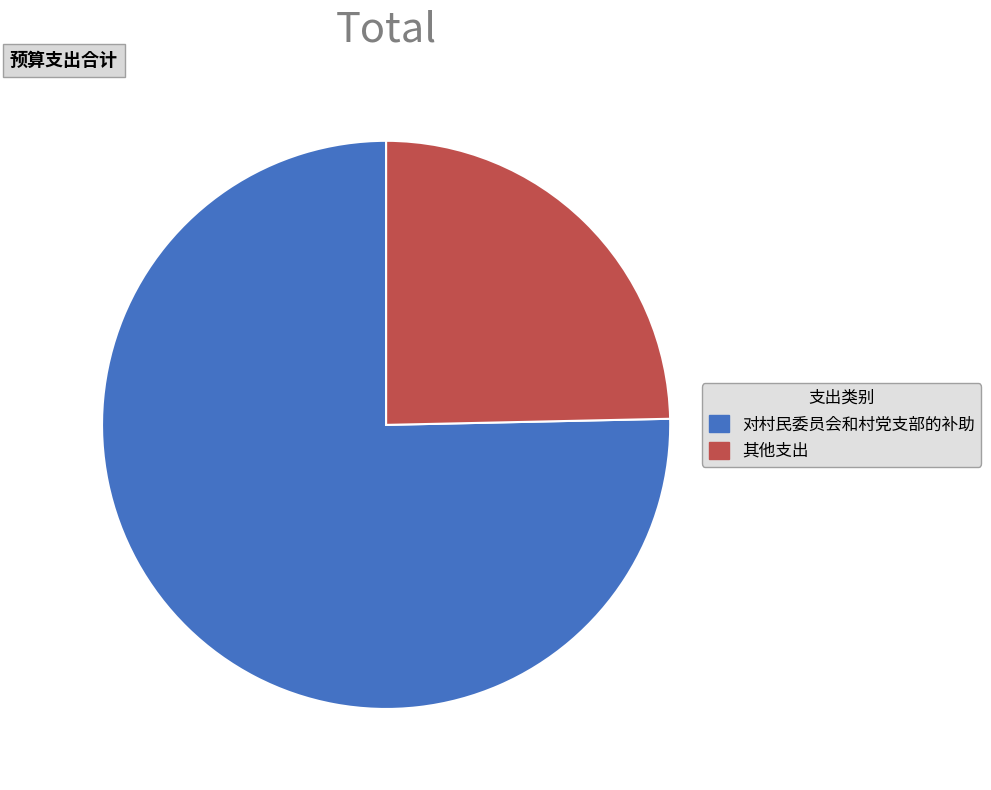

What is the ratio of the value at 其他支出 to the value at 对村民委员会和村党支部的补助?

0.3